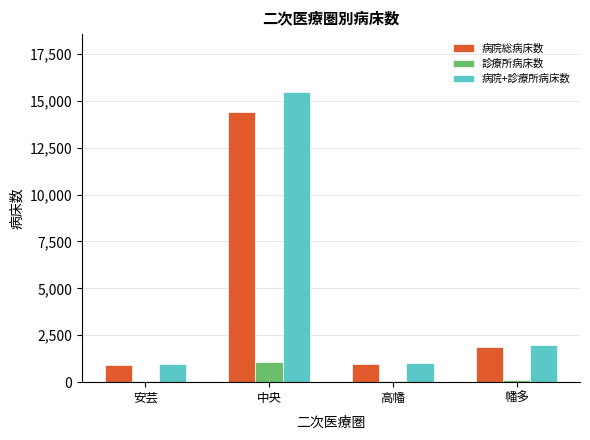

At which category does the chart reach its peak across all series?

中央